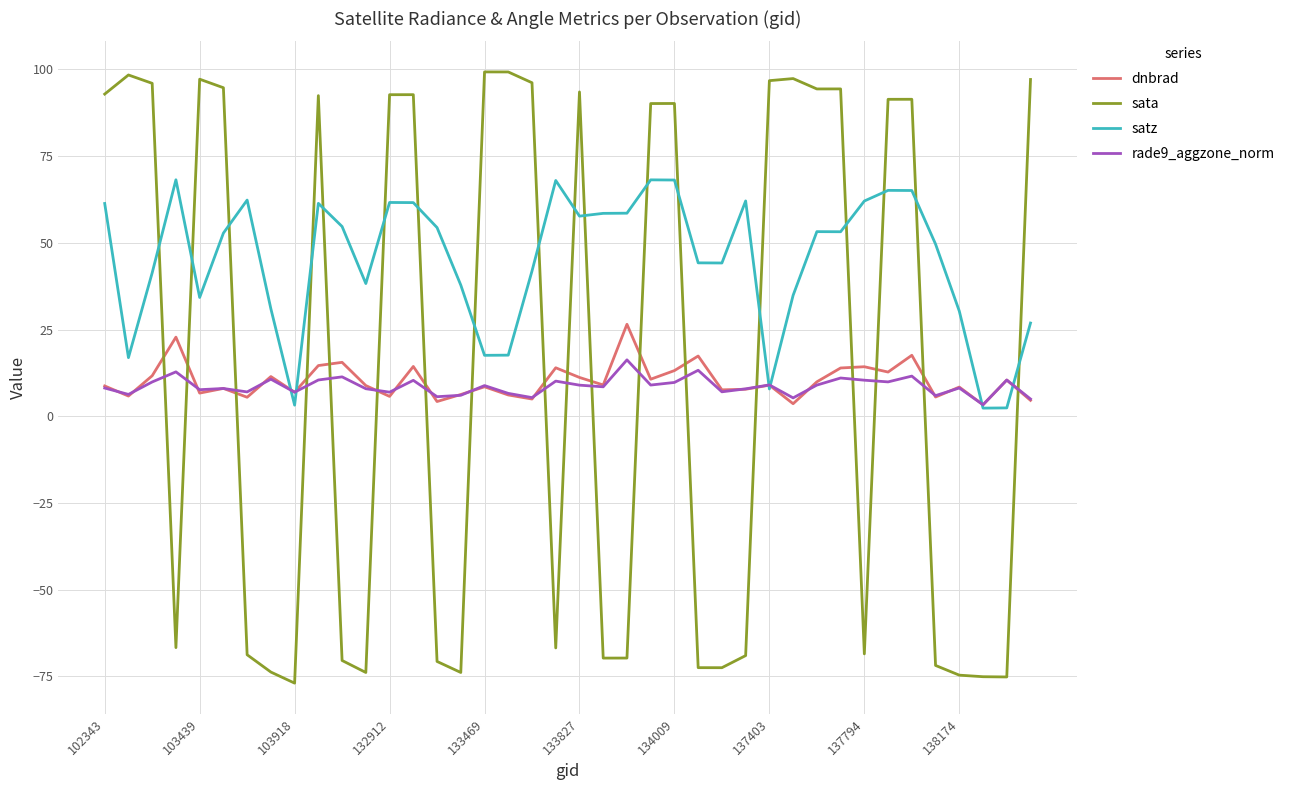

What is the lowest value of the sata series?

-76.9